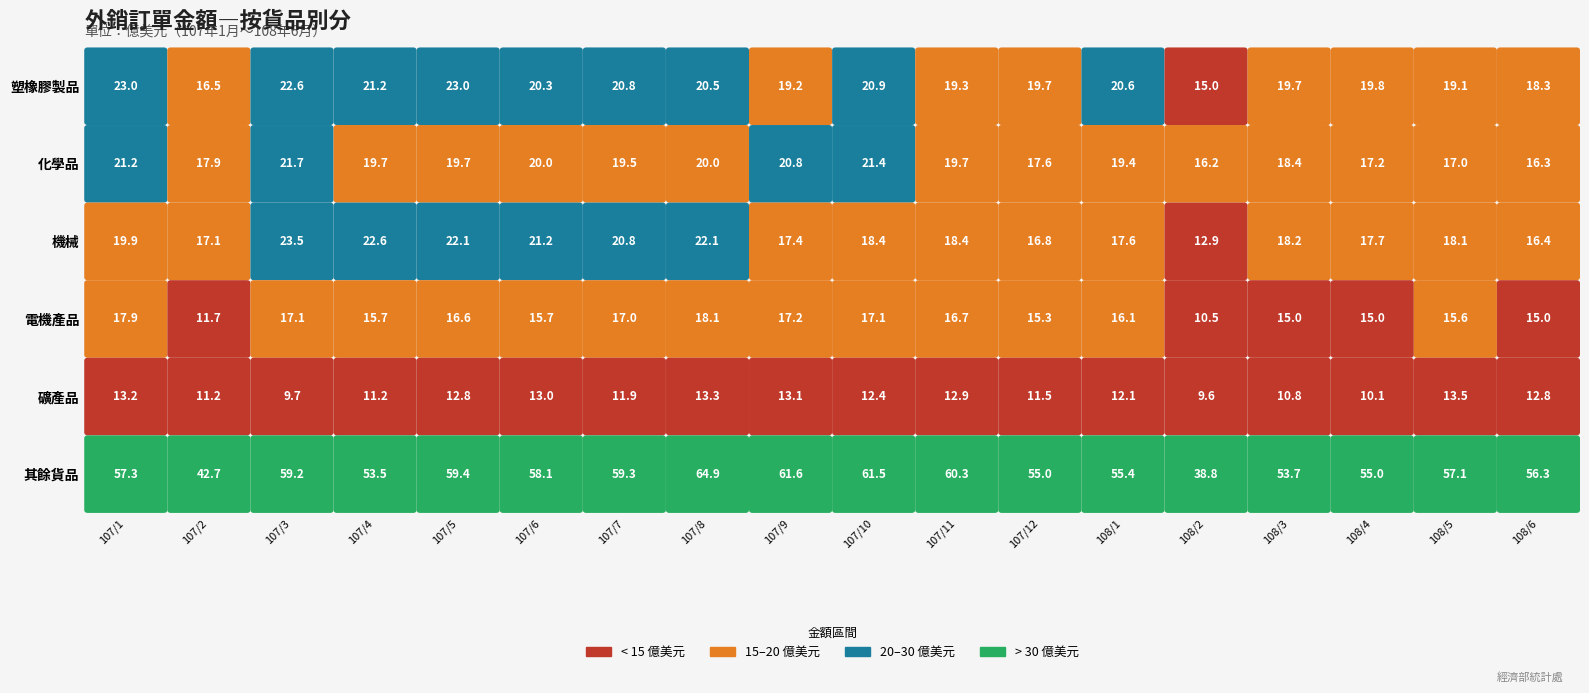

At how many categories does at least one series exceed 26?

18